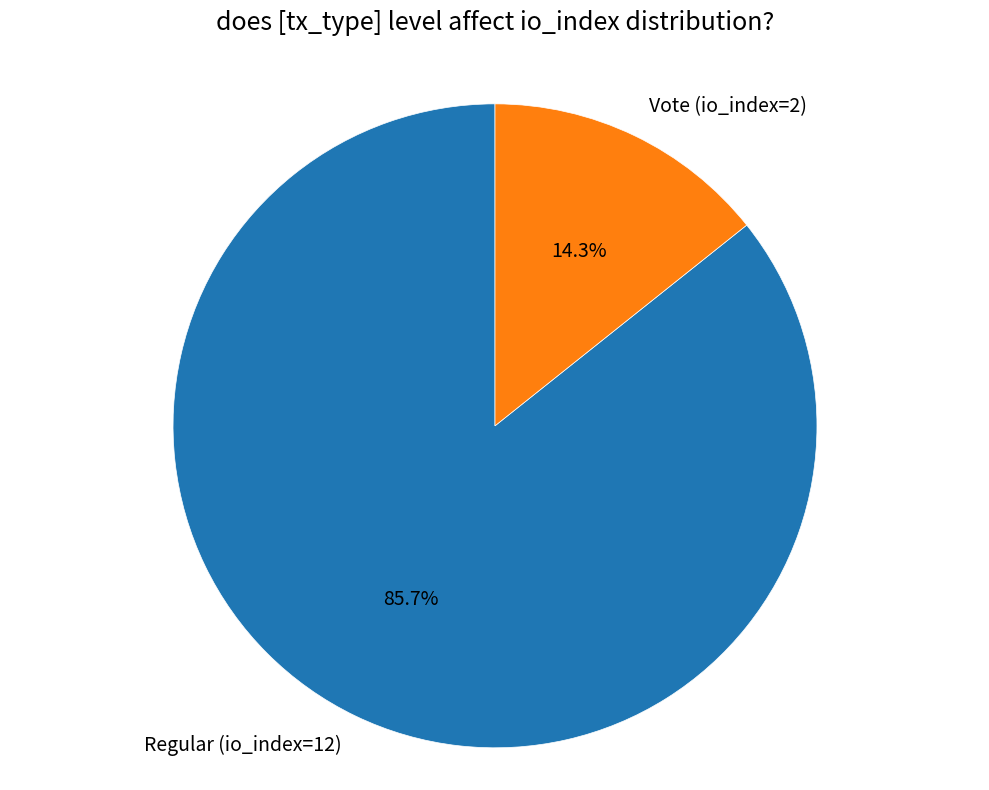

Combined, what portion of the pie is Regular (io_index=12) and Vote (io_index=2)?

100.0%